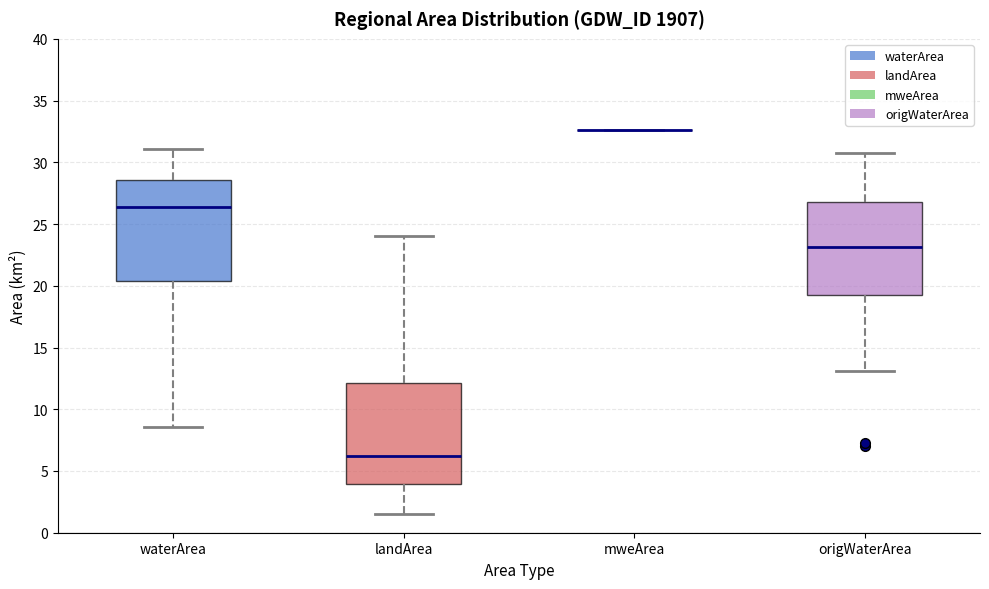

Where is the upper edge of the box for waterArea on the y-axis? The values are not printed on the chart, so give them approximately, as read against the axis.

28.5